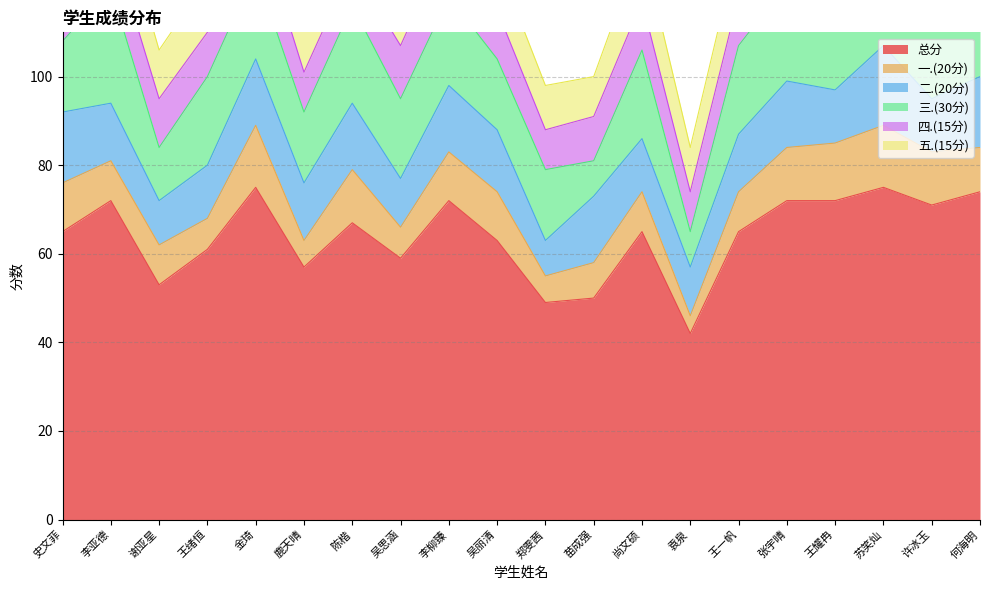

What is the total value across all series at 王一帆?

130